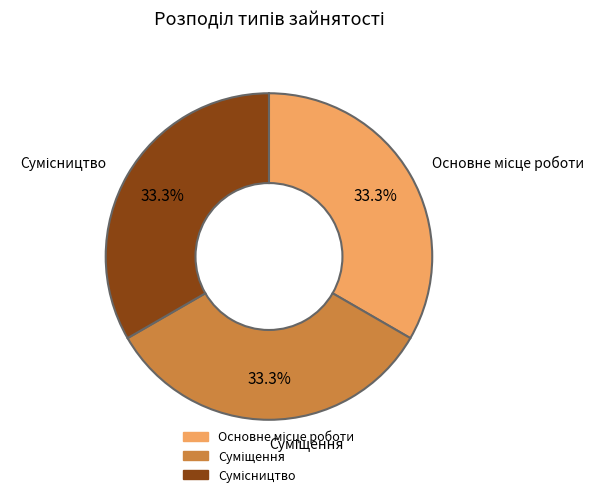

Is there any slice that represents more than half of the pie?

No